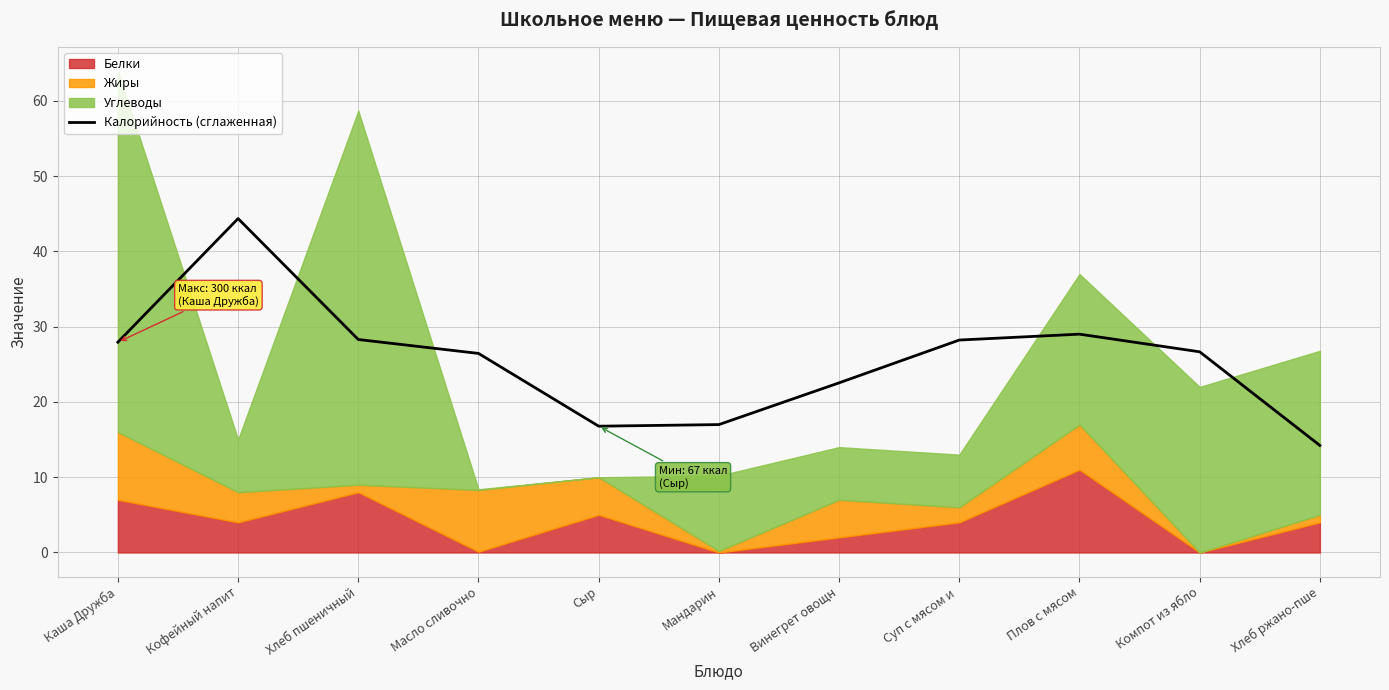

What is the value of the 10th point from the left?

26.7